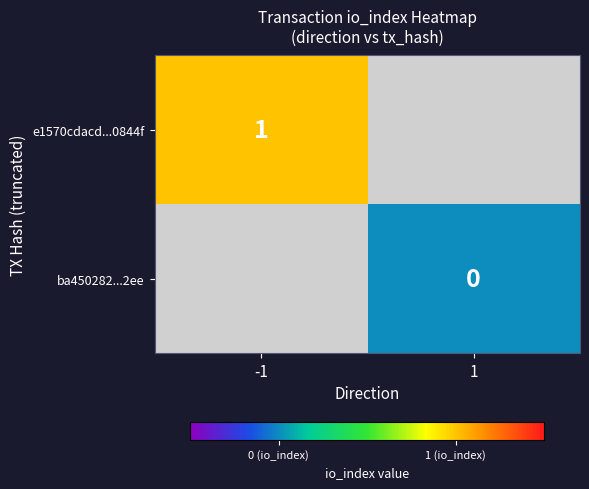

Is the value of e1570cdacd...0844f at -1 greater than the value of ba450282...2ee at 1?

Yes